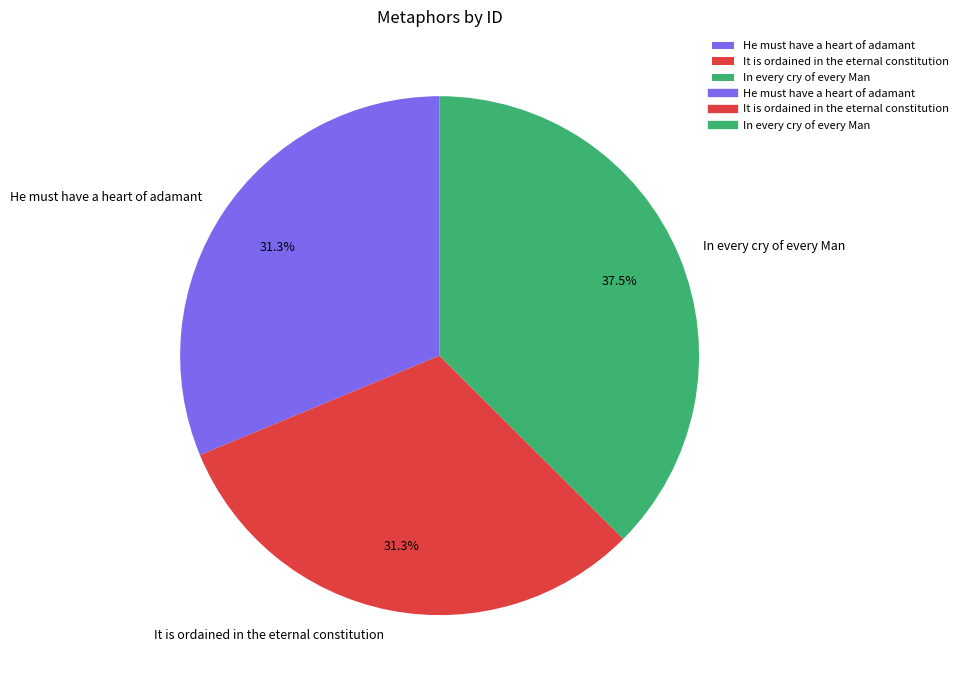

Does any single category account for the majority?

No